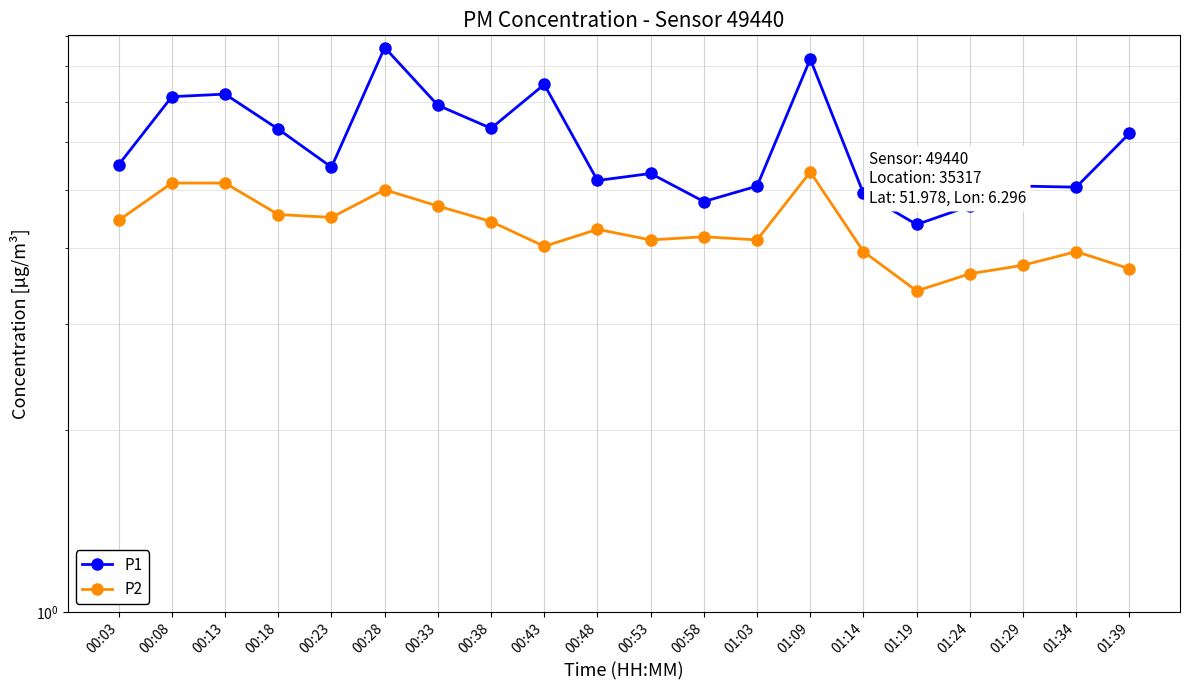

What is the smallest value displayed?

3.4